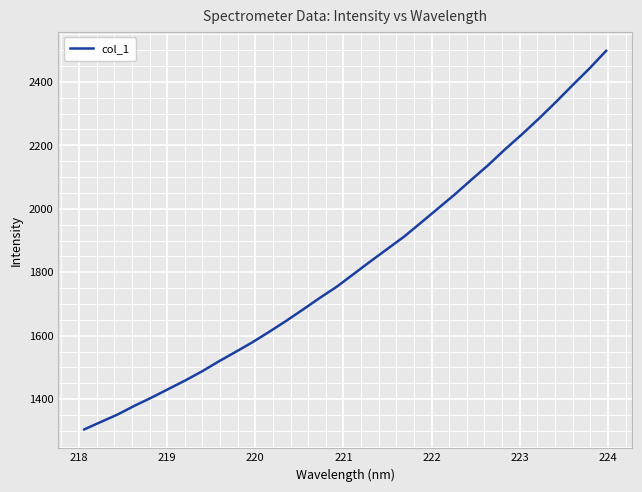

What is the difference between the maximum and minimum values?

1193.1